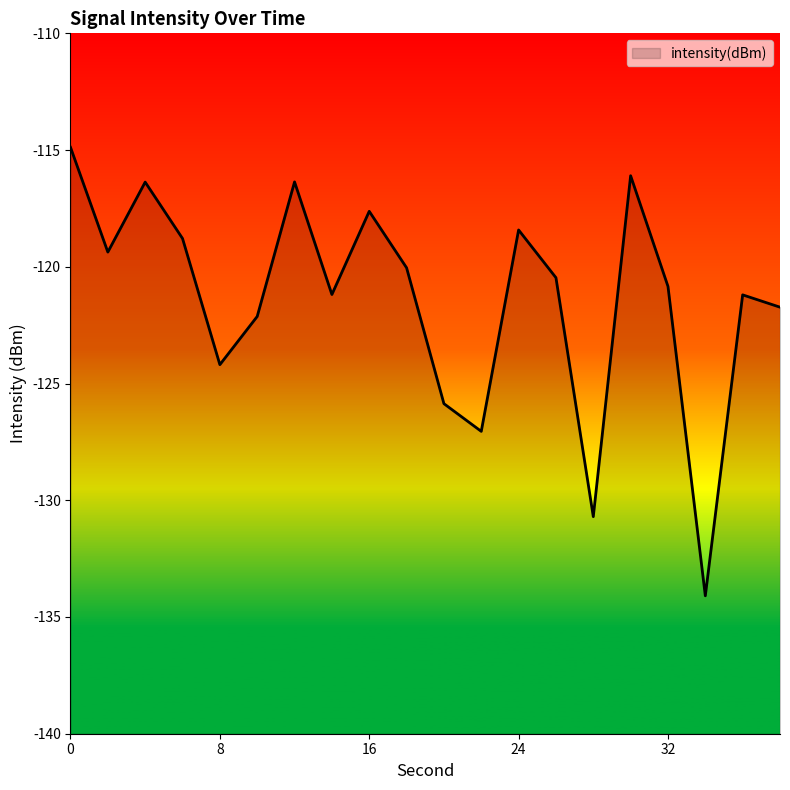

Reading left to right, list all the values displayed in this chart.

-114.9	-119.4	-116.4	-118.8	-124.2	-122.1	-116.4	-121.2	-117.6	-120.0	-125.9	-127.0	-118.4	-120.5	-130.7	-116.1	-120.8	-134.1	-121.2	-121.7